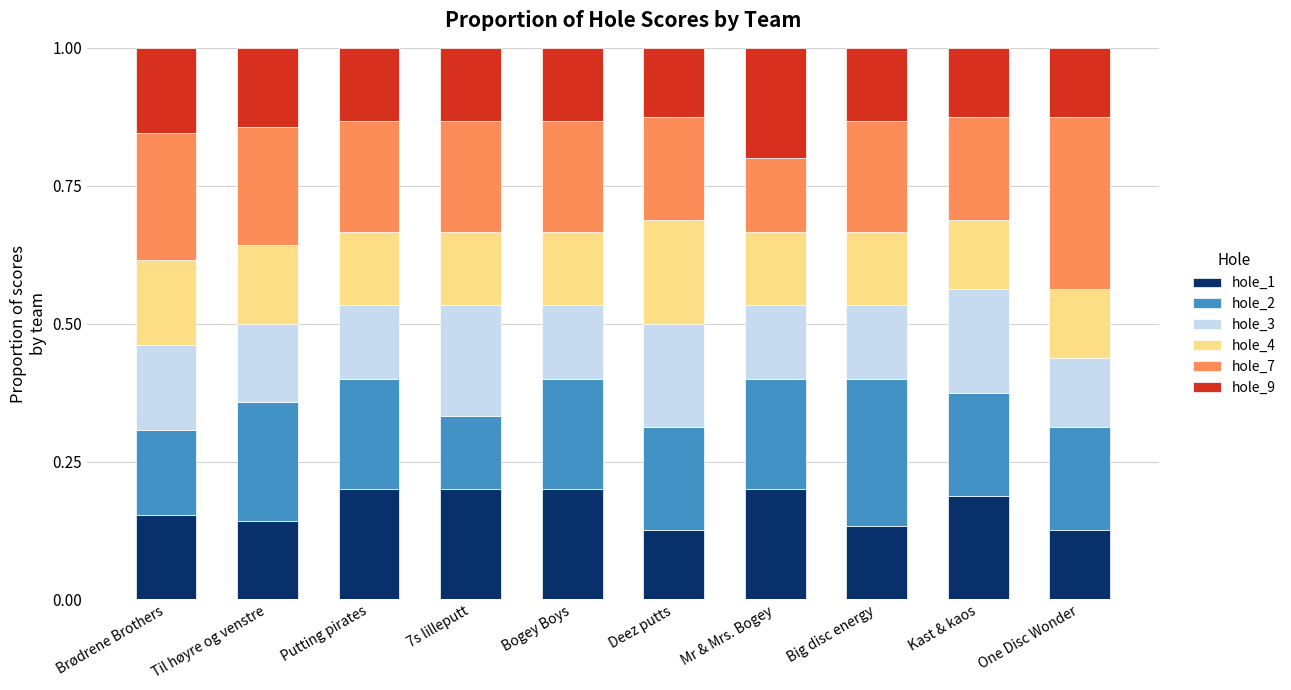

What is the total value across all series at One Disc Wonder?

1.0